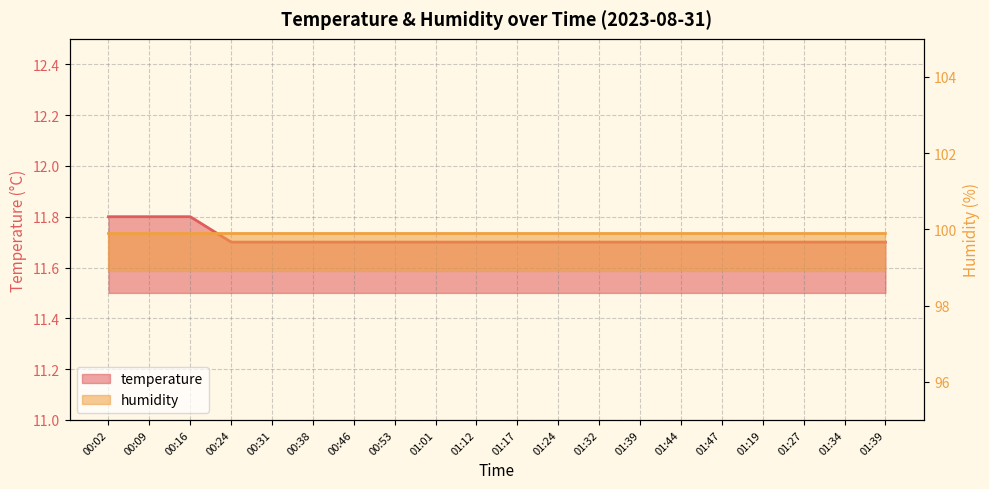

Which has a higher value, 01:32 or 00:46?

01:32